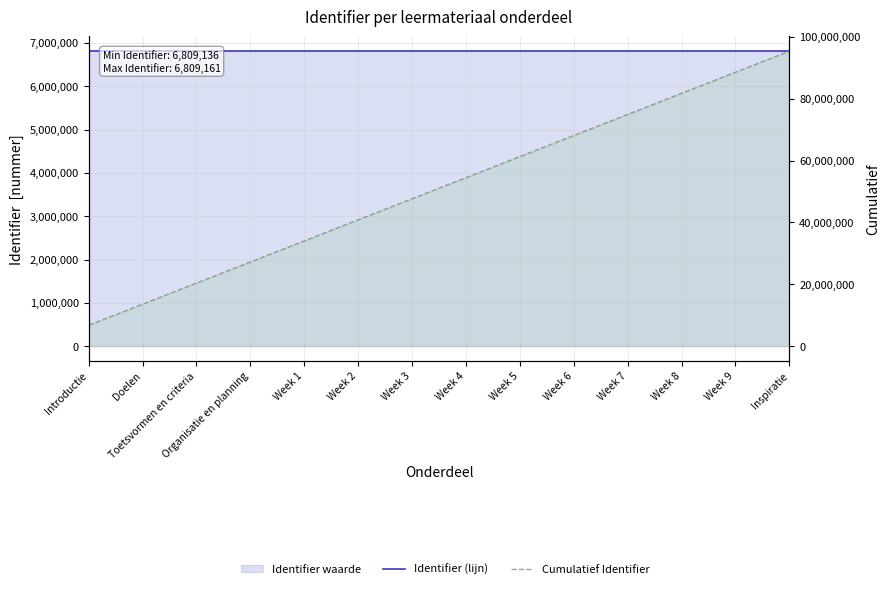

Count the number of data series in this chart.

2